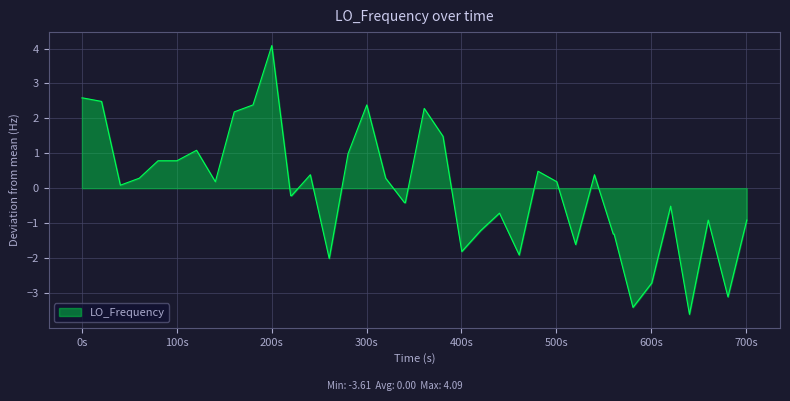

Count the number of data series in this chart.

1